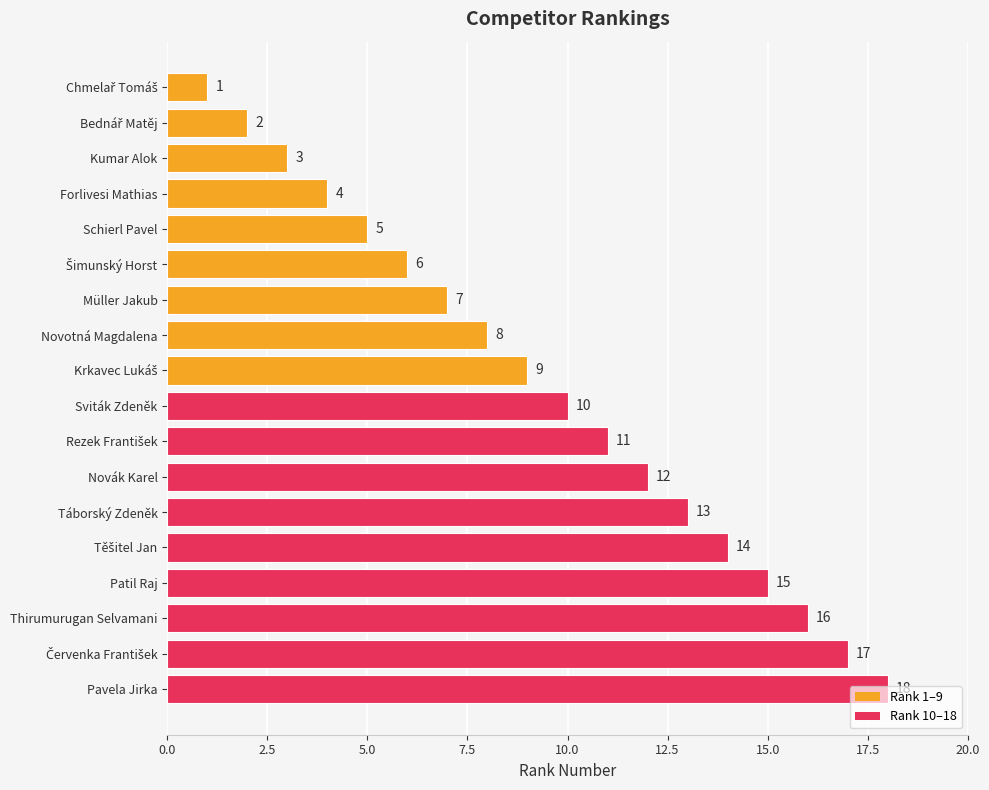

What is the approximate value at Novotná Magdalena, to the nearest 10?

10